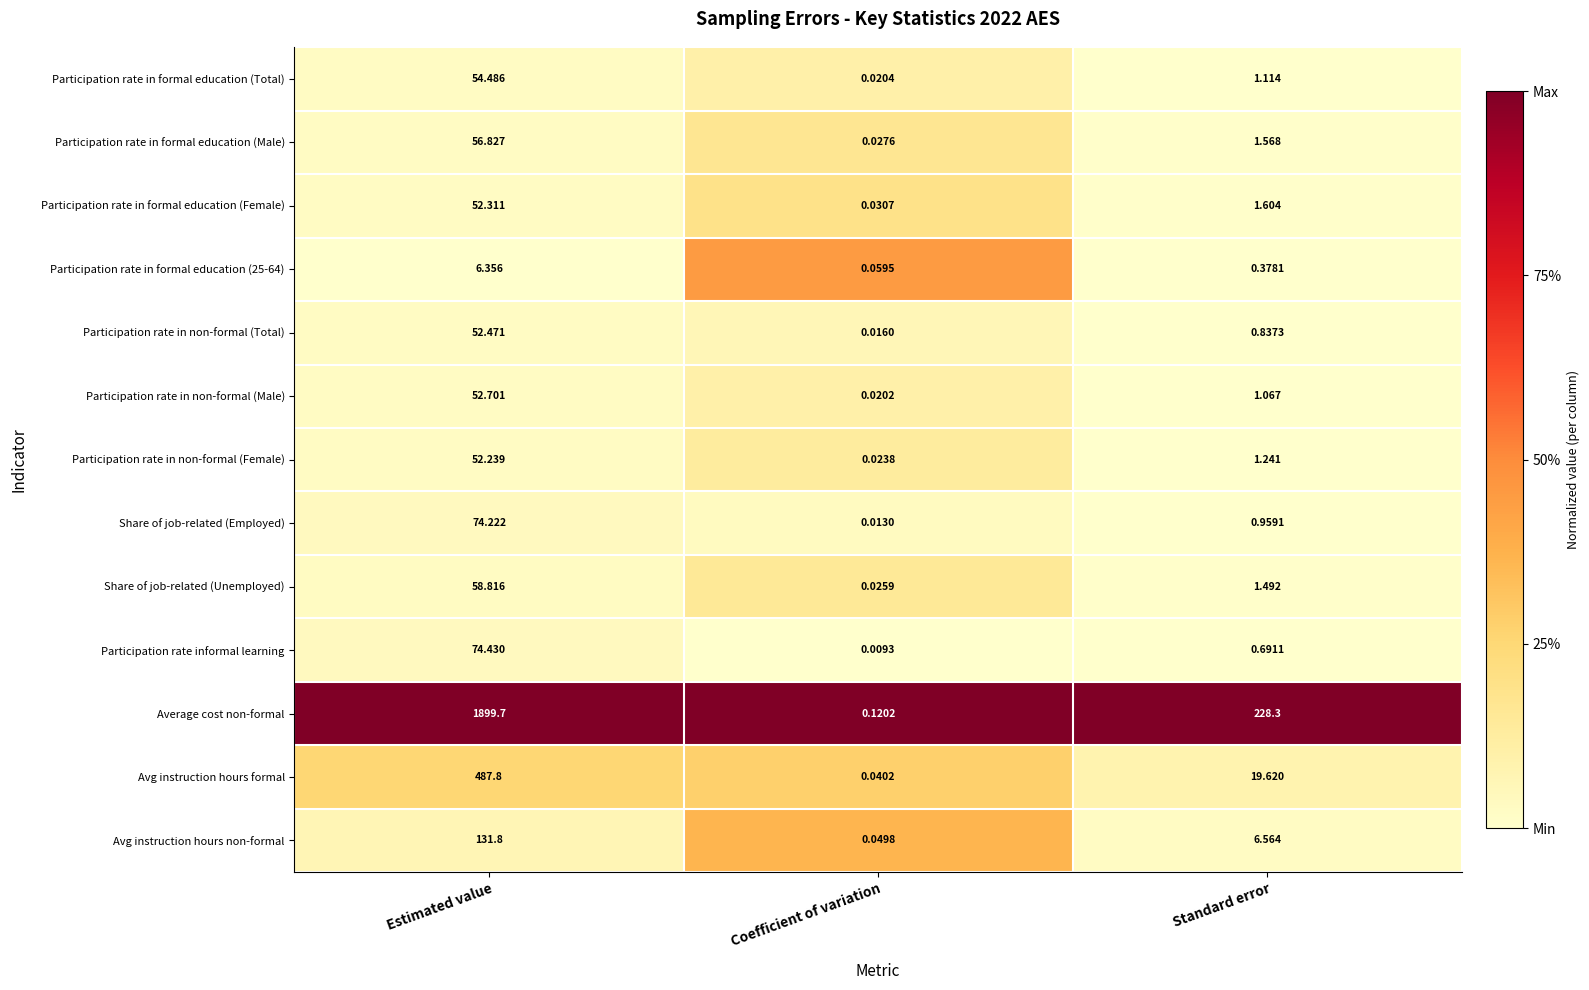

At which category does the chart reach its peak across all series?

Estimated value